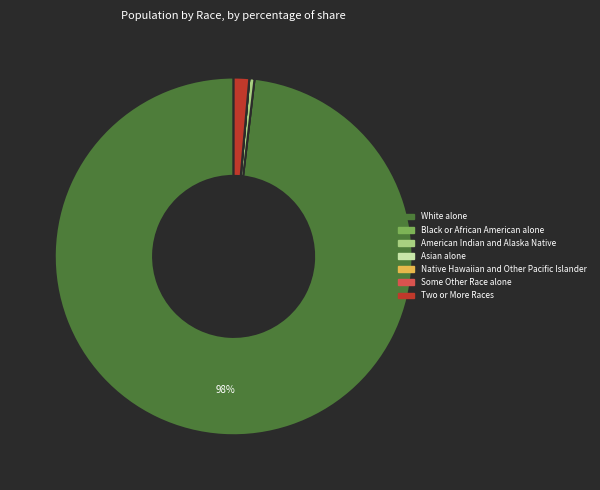

Does White alone account for over 50% of the chart?

Yes